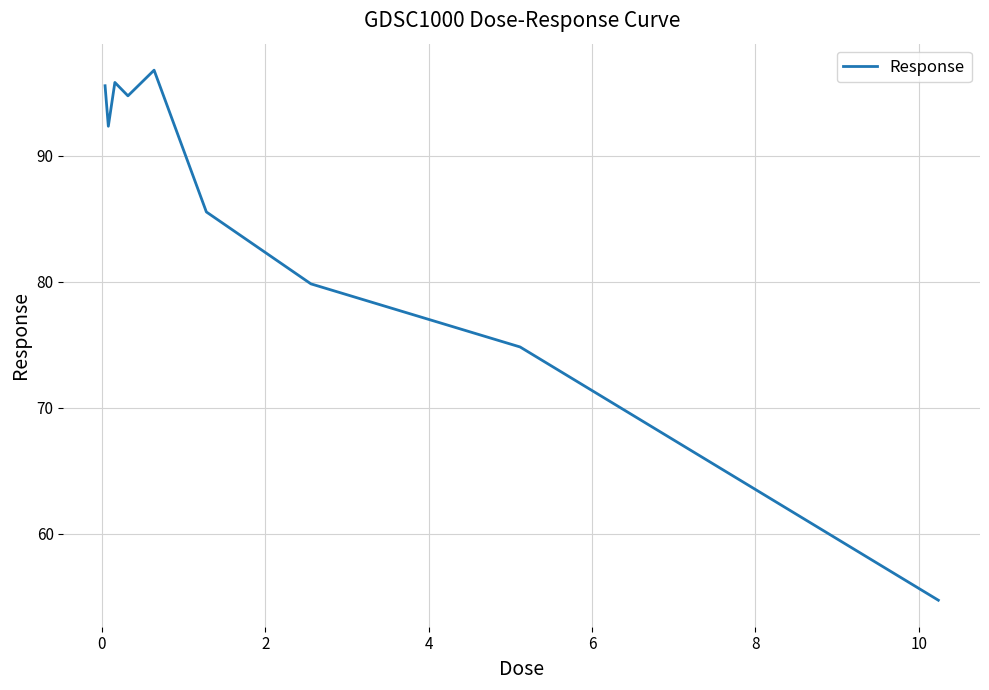

What is the minimum value shown in the chart?

54.7